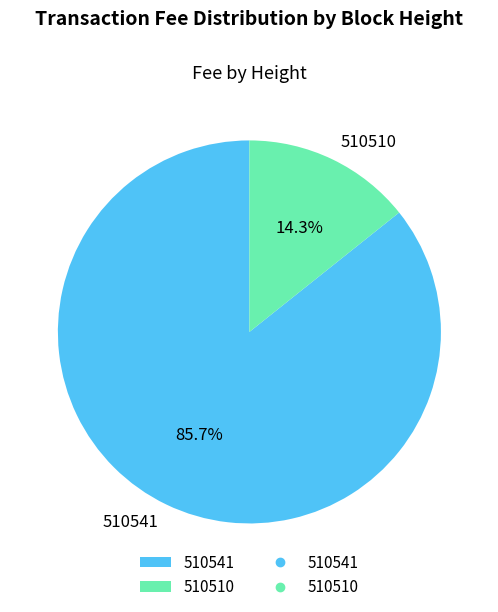

Between 510541 and 510510, which is larger?

510541